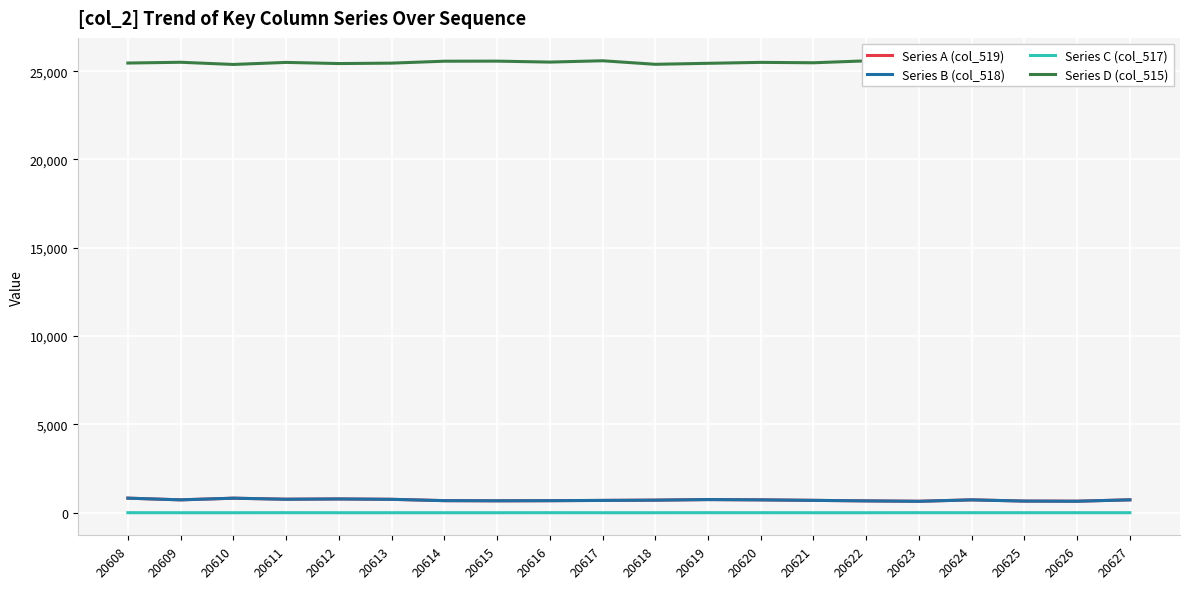

Where is Series B (col_518) nearest to the value 735?

20627